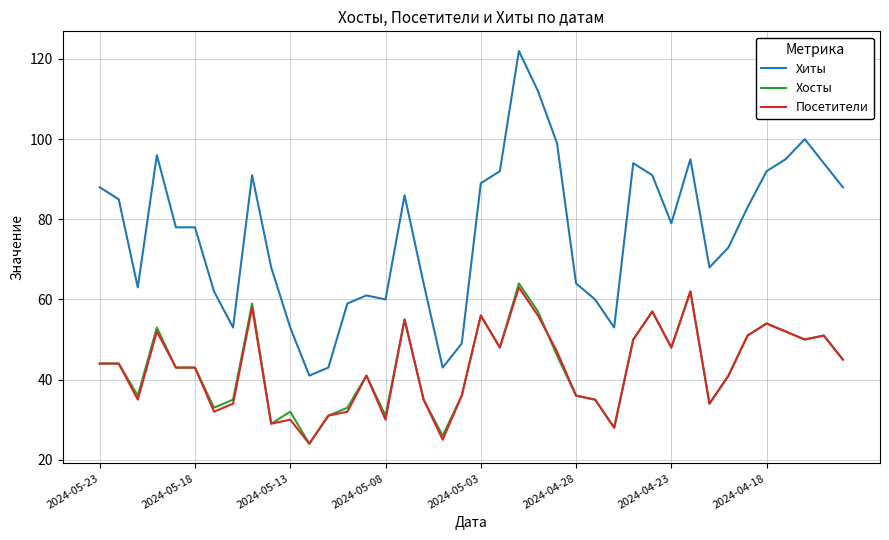

What is the greatest value displayed?

122